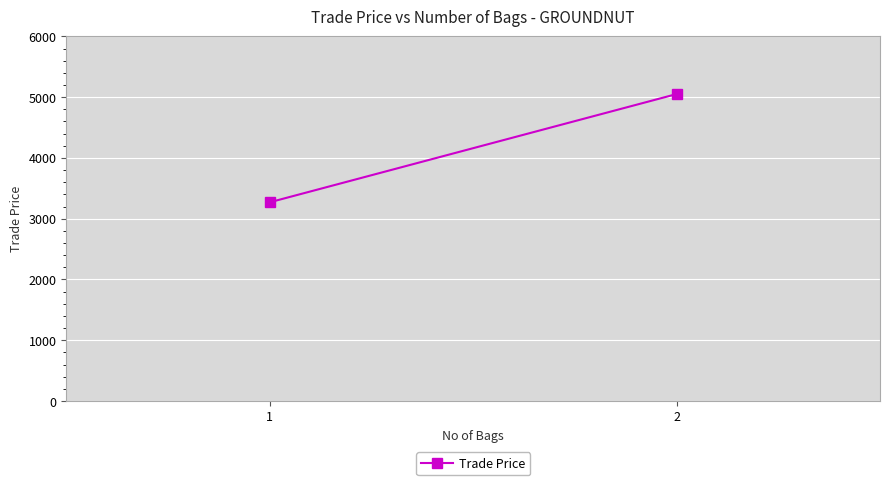

At which category does the chart reach its peak across all series?

2